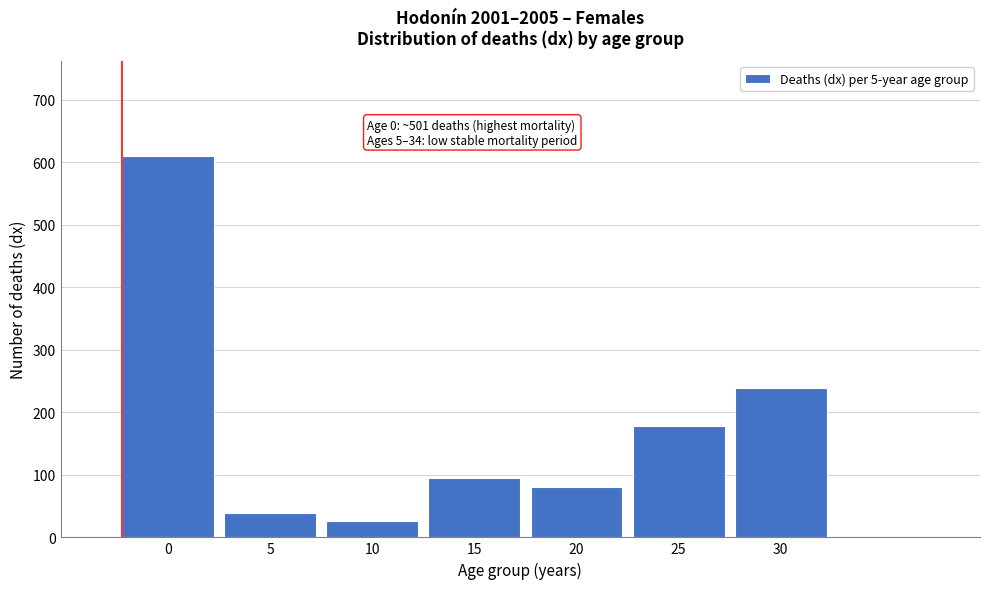

Reading right to left, what are all the values shown in this chart?

238.7	178.7	81.3	94.9	26.9	39.6	609.5